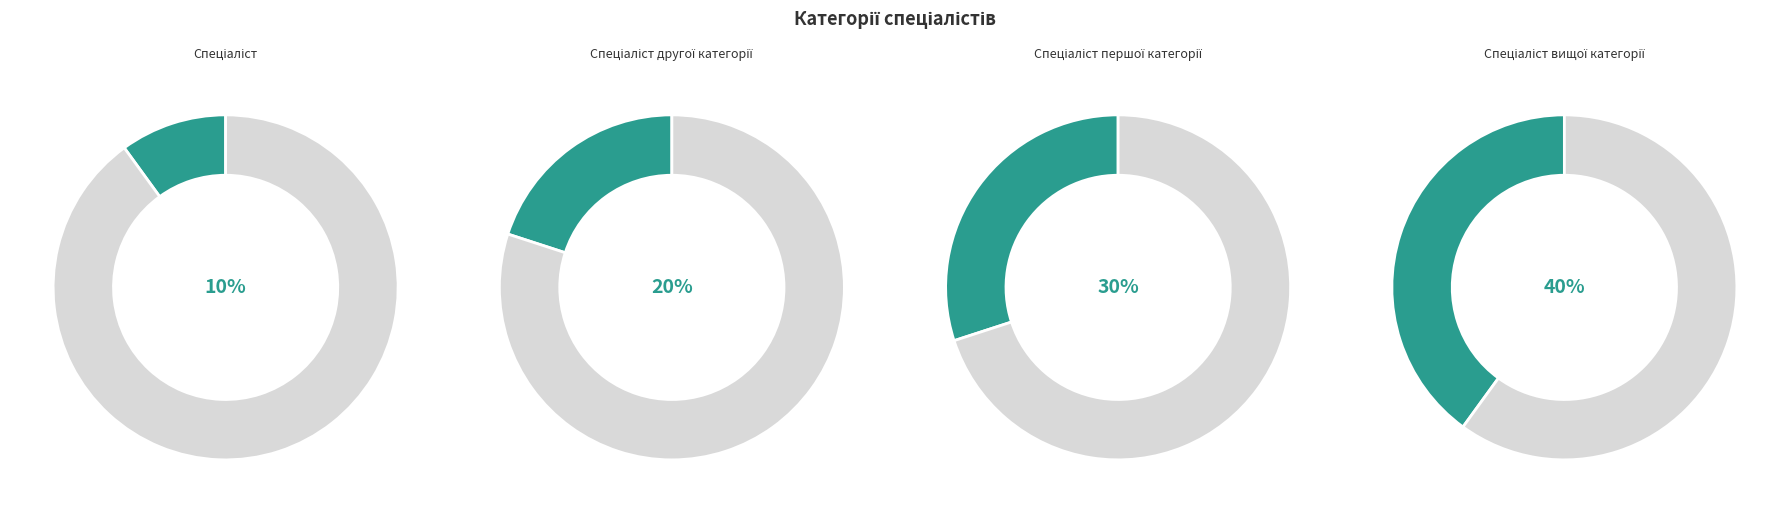

Which category has the biggest portion of the pie?

Спеціаліст вищої категорії